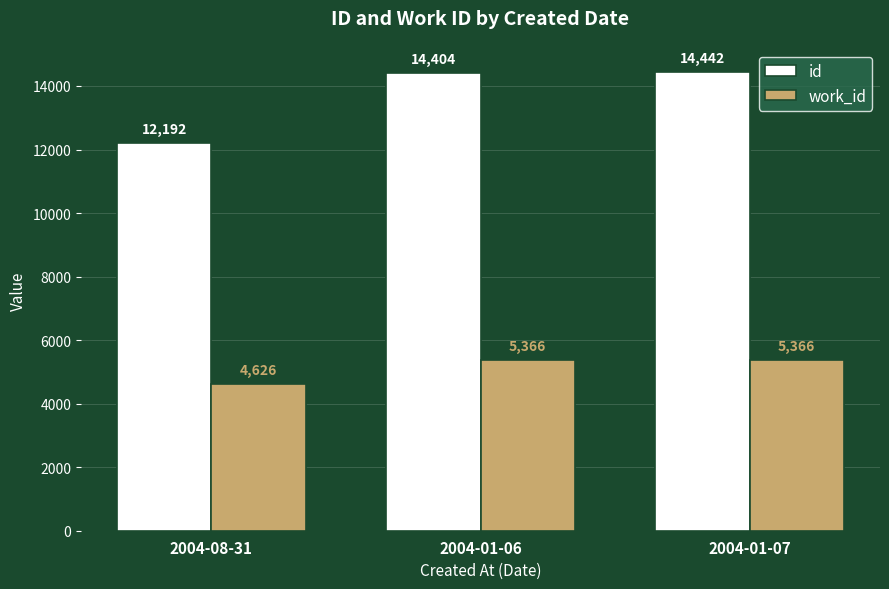

Which category has the lowest value in the id series?

2004-08-31